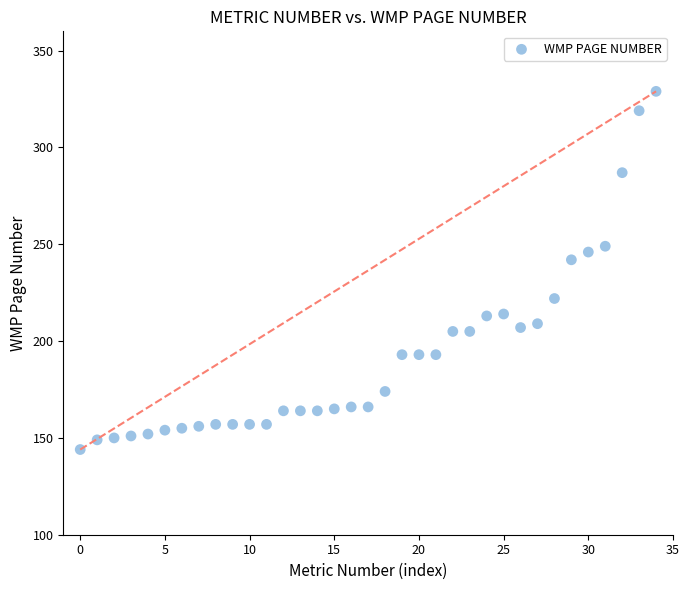

What is the range of Y values (max minus min)?

185